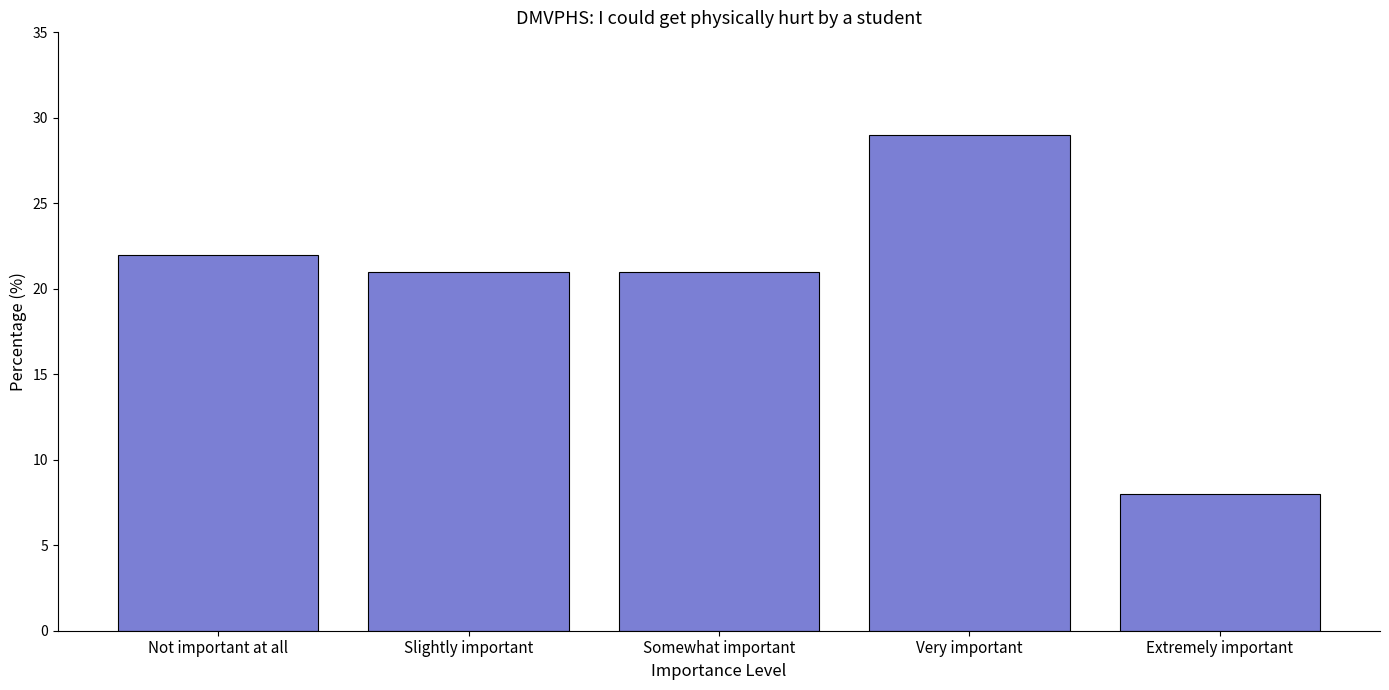

What value does the data have at Slightly important?

21